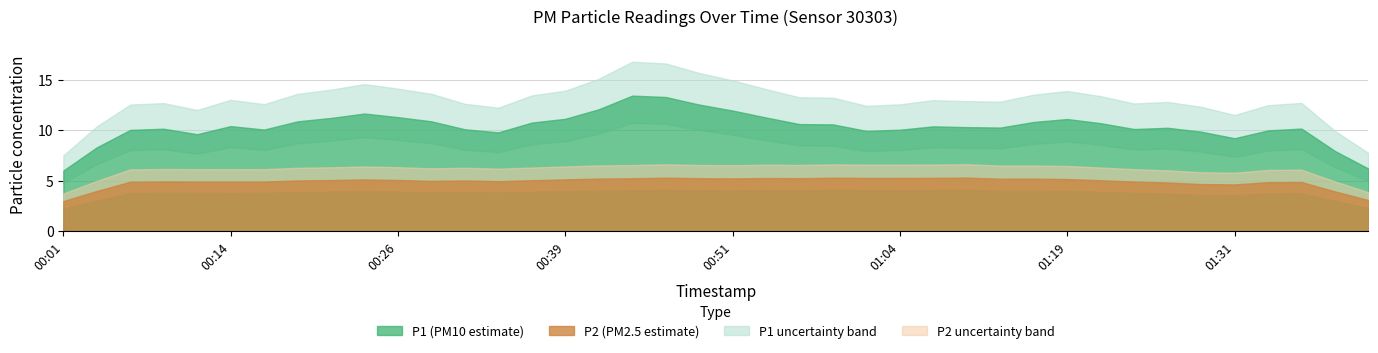

What is the spread (max minus min) of values at 00:51?

5.4